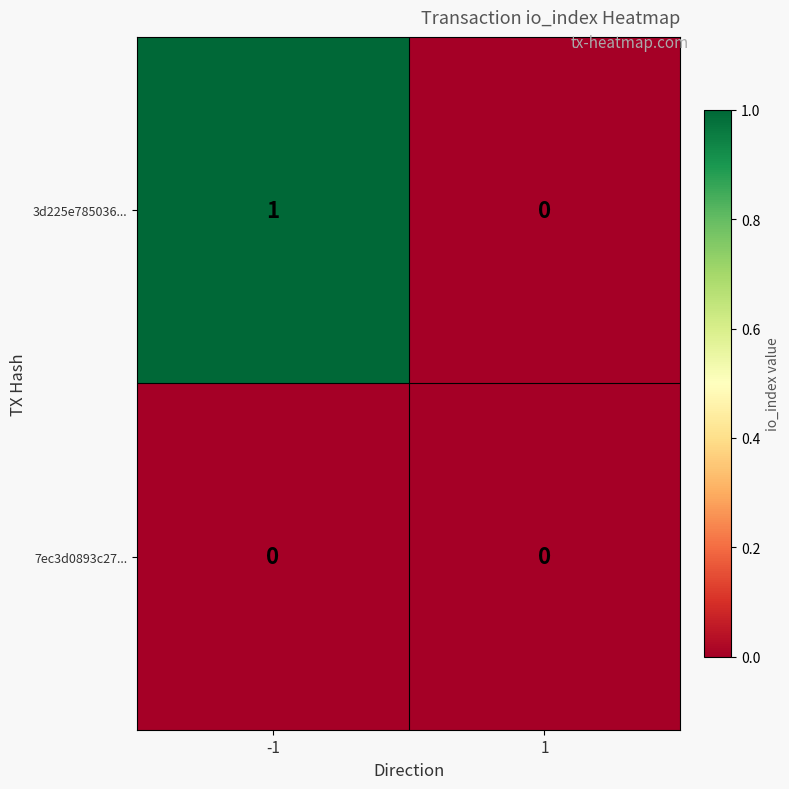

Is it true that 3d225e785036... equals 1 at -1?

True